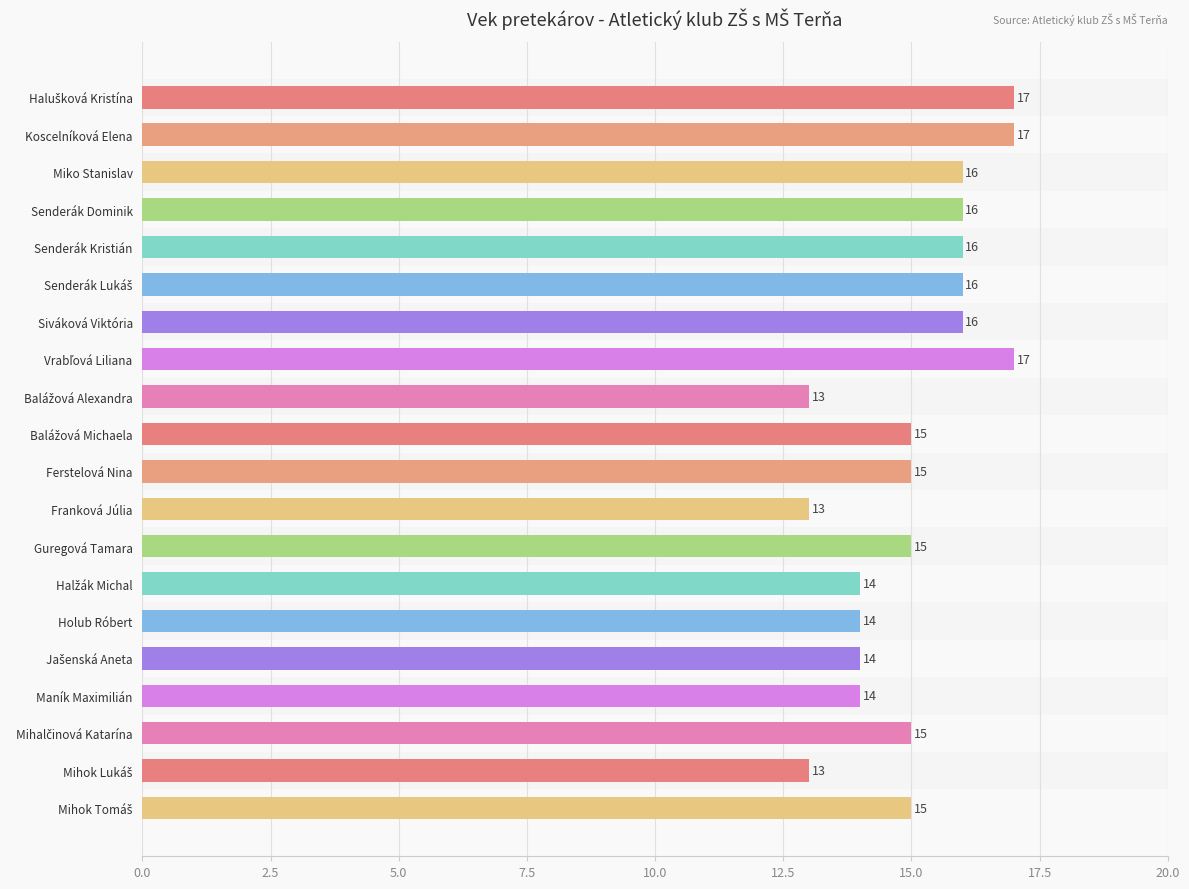

How many values are below 15?

7